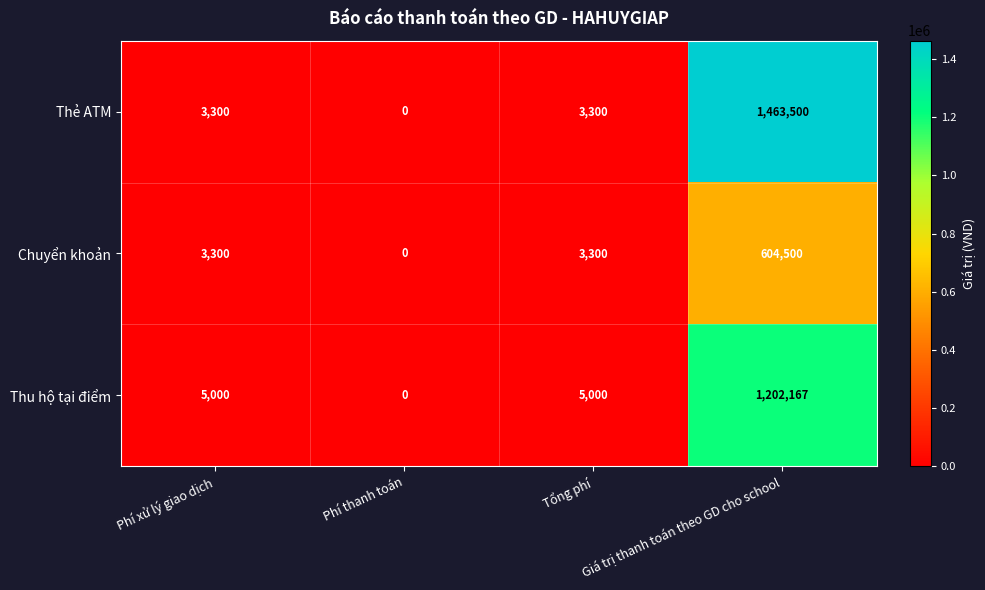

List the series in order of their overall mean, lowest first.

Chuyển khoản, Thu hộ tại điểm, Thẻ ATM